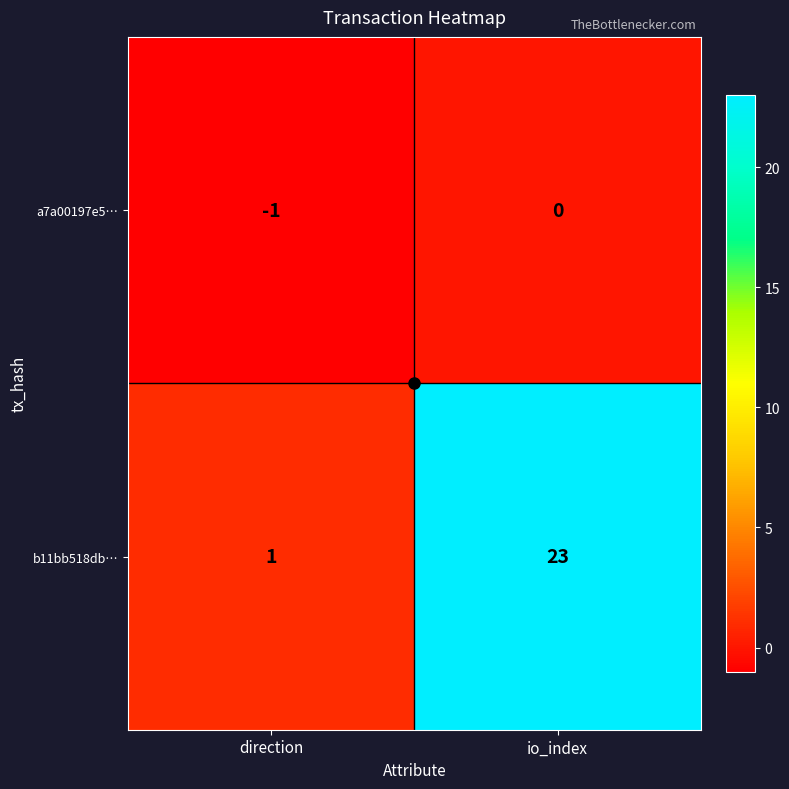

List the series in order of their peak value, highest first.

b11bb518db…, a7a00197e5…